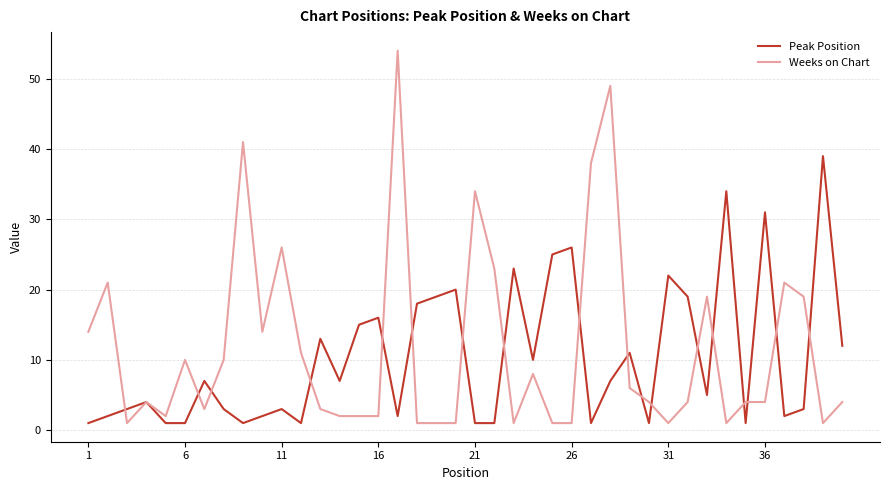

What is the highest value of the Peak Position series?

39